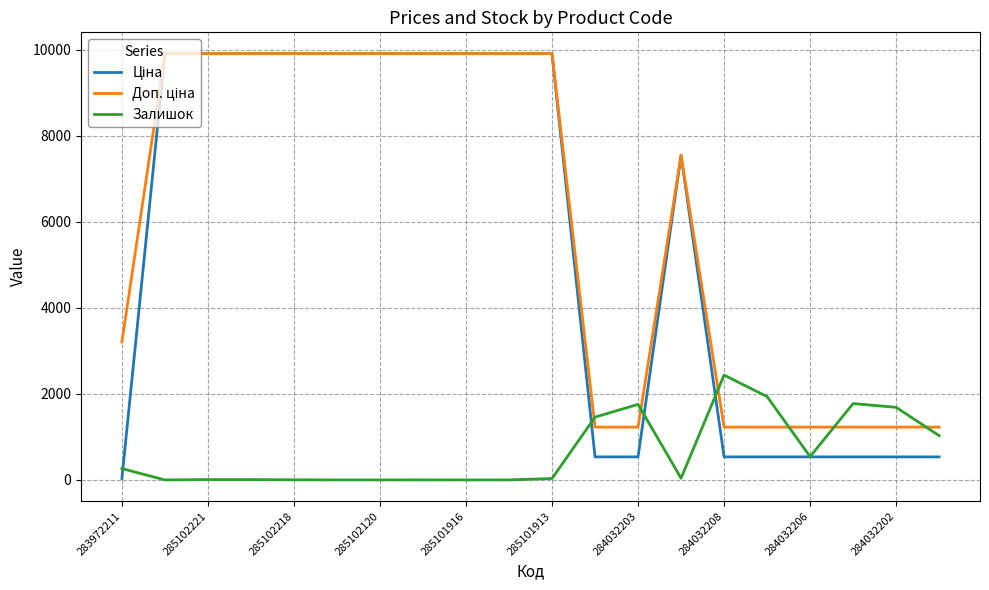

What is the maximum value shown in the chart?

9908.5